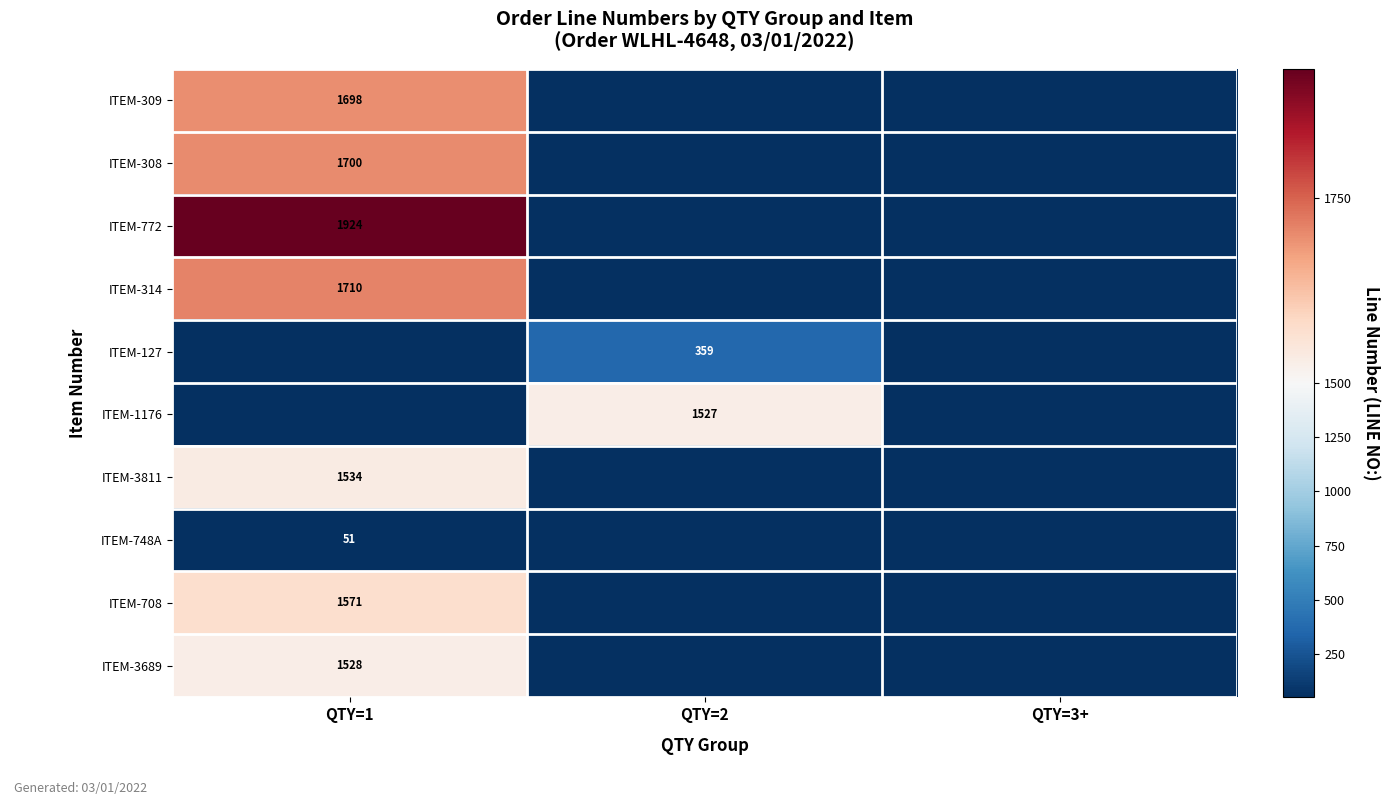

What is the greatest value displayed?

1924